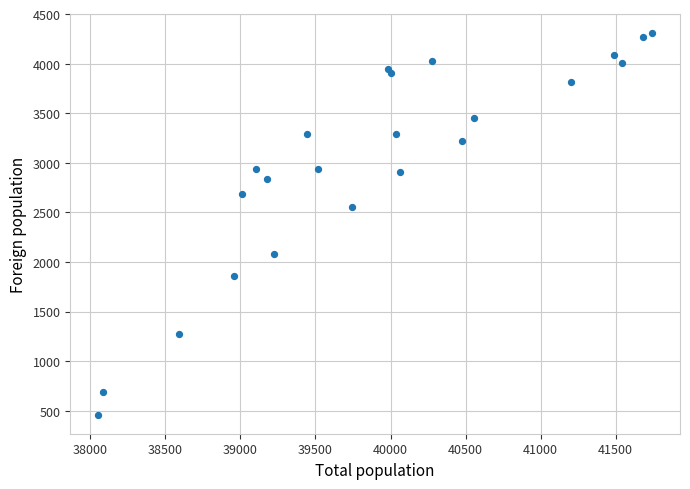

What Y value in the scatter plot is closest to 2384?

2556